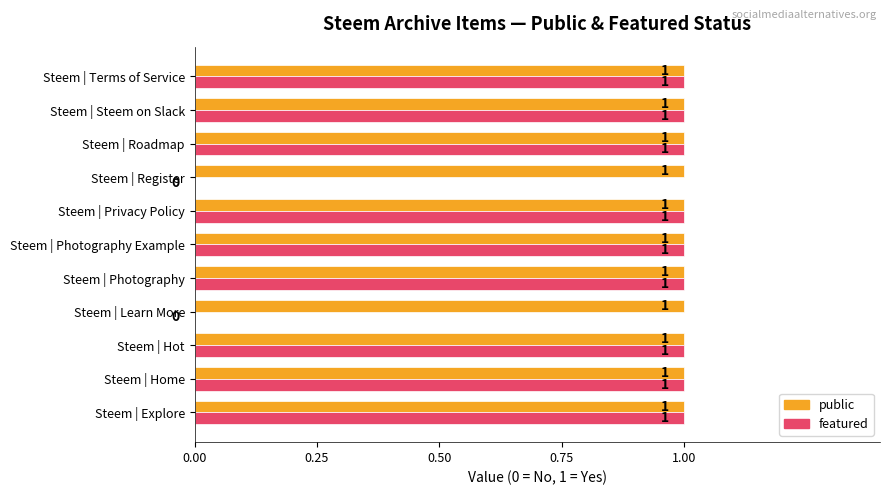

The public series shows 0 at Steem | Explore. True or false?

False